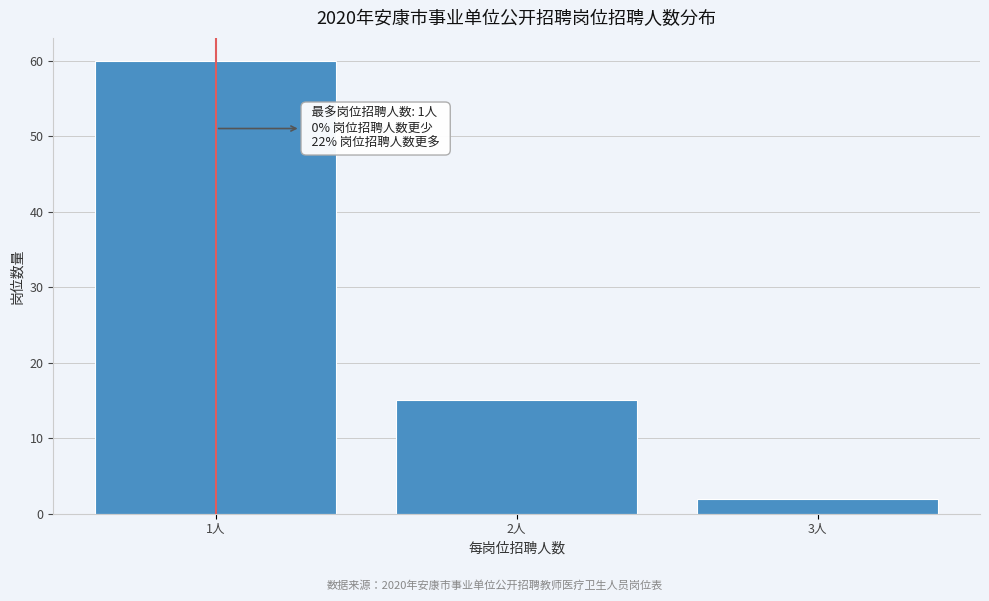

Reading right to left, extract all data points from this chart.

3人=2	2人=15	1人=60